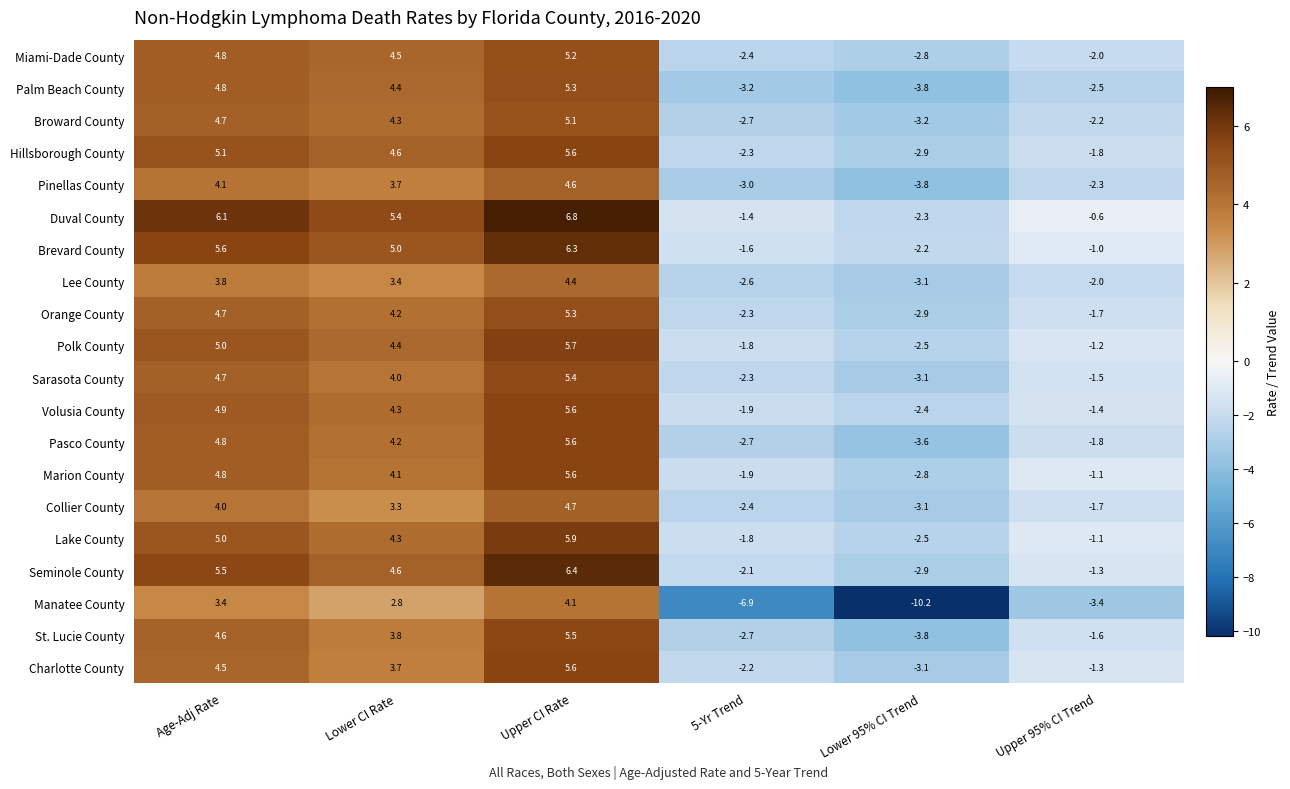

At which label does Manatee County reach its minimum?

Lower 95% CI Trend